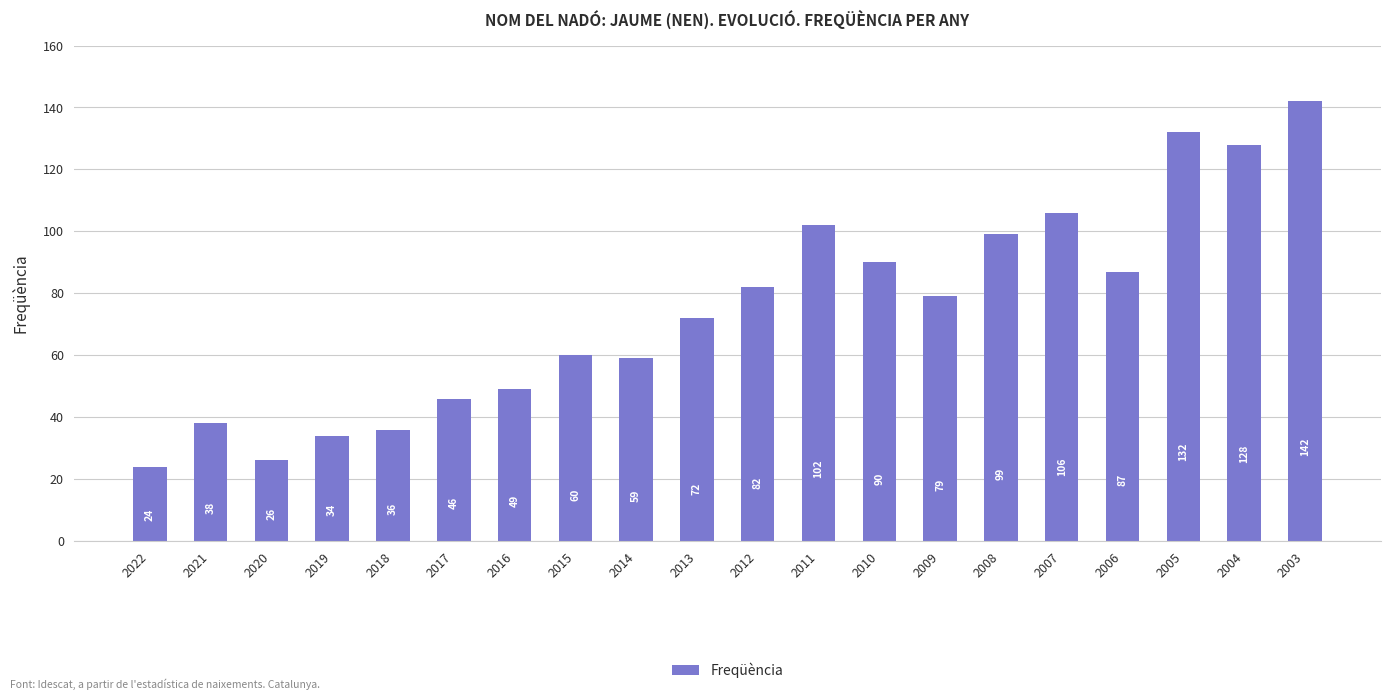

What is the sum of all values?

1491